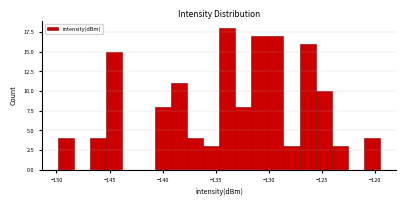

Around what value on the x-axis is the tallest bar? Give the approximate position of its centre, as read against the axis.

-134.0